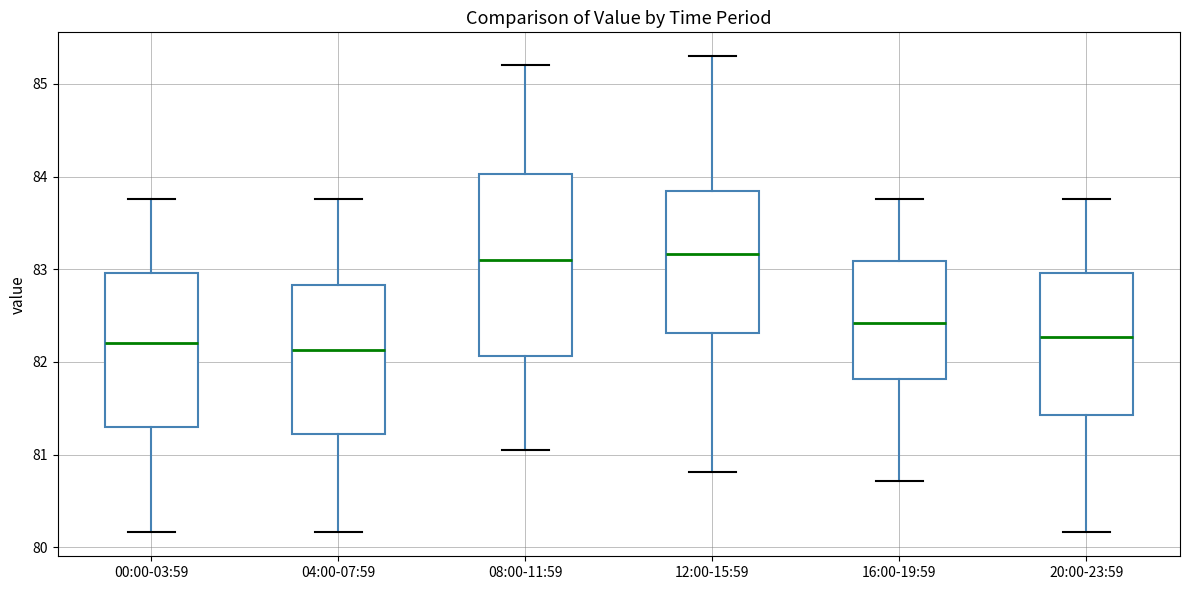

Comparing the boxes themselves (not the whiskers), which one is the tallest?

08:00-11:59